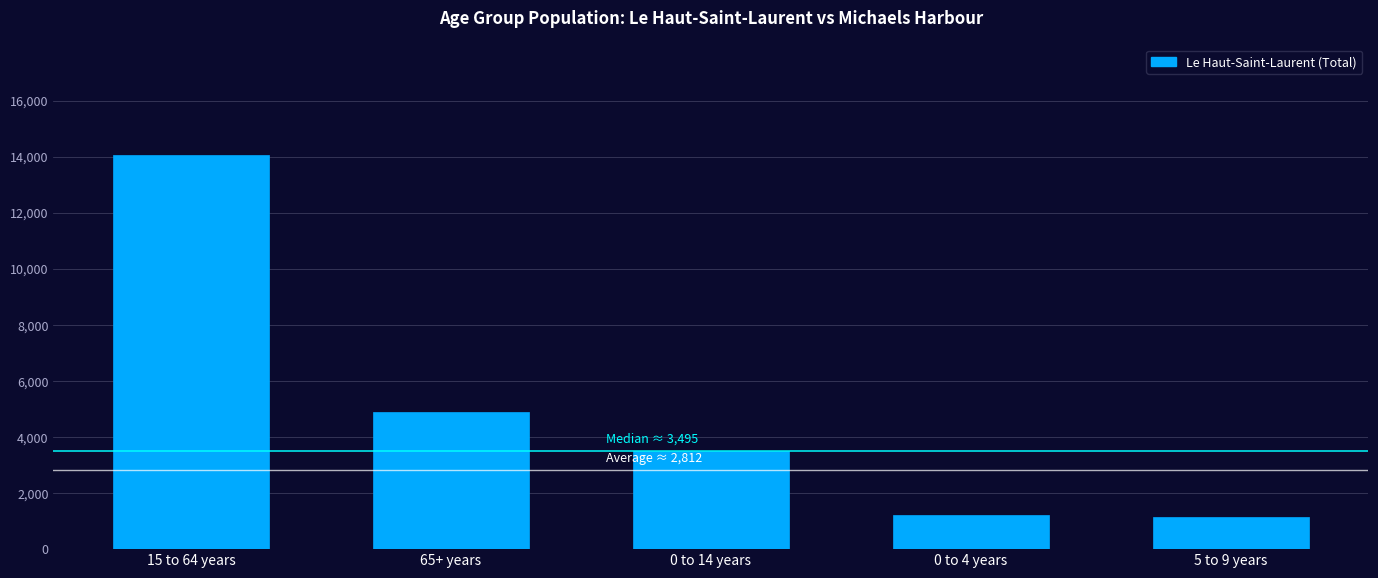

How many data points are less than 3495?

2